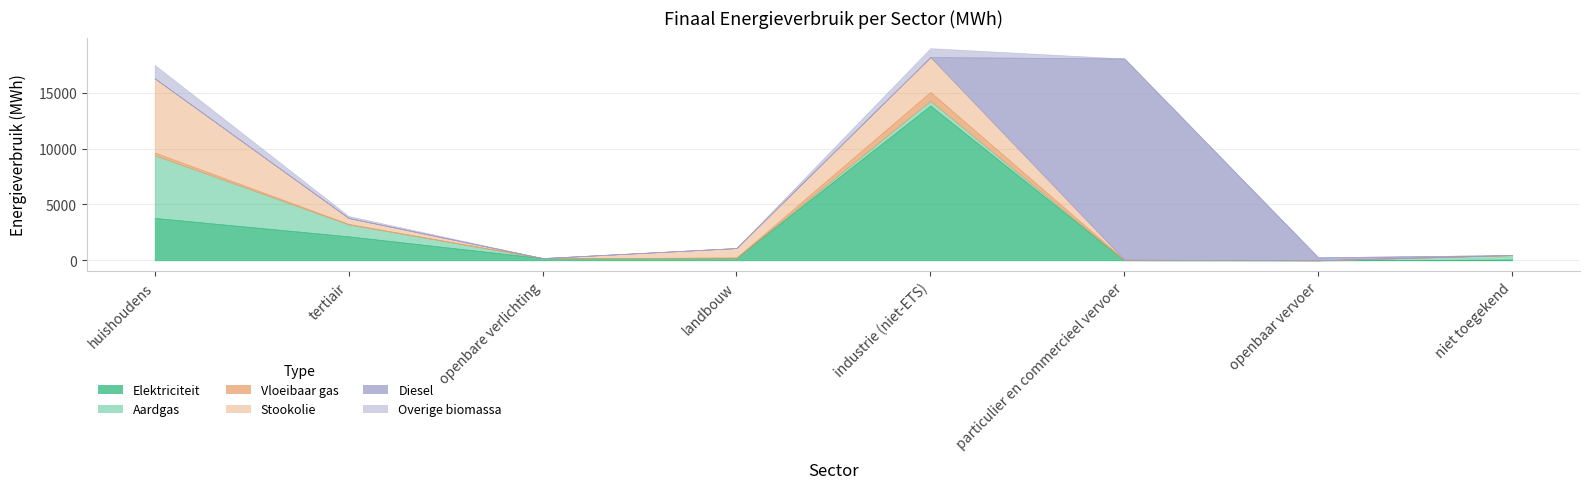

At how many categories does at least one series exceed 16728?

1